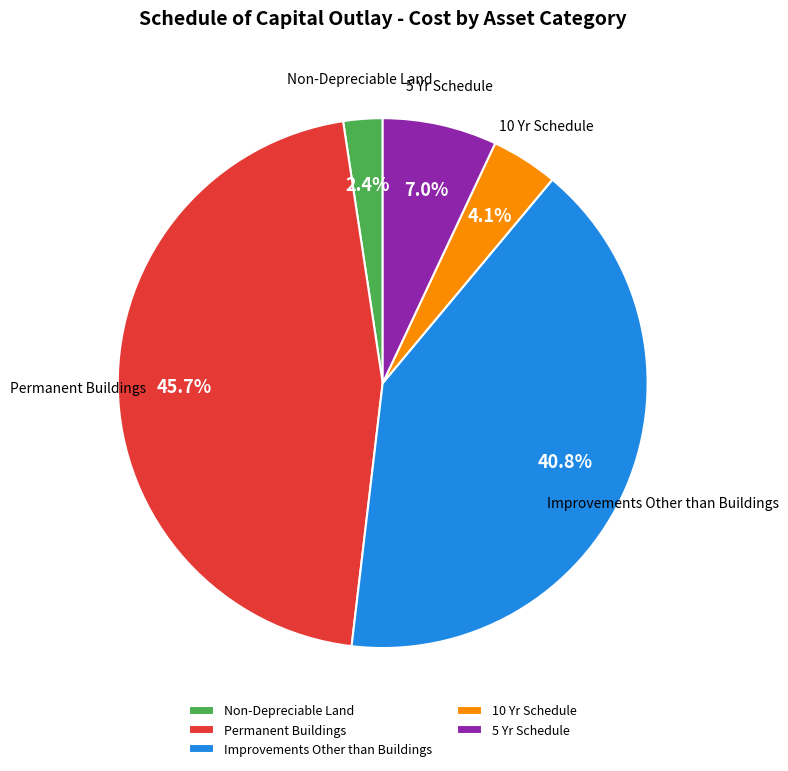

What is the total percentage of Improvements Other than Buildings and Permanent Buildings?

86.5%